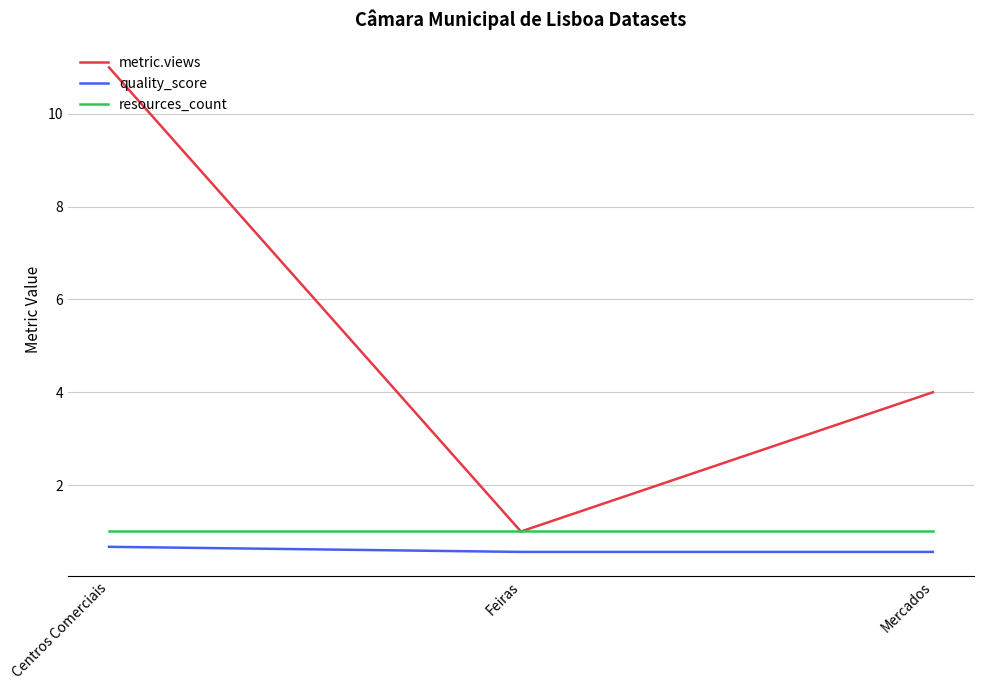

What is the average value of the metric.views series?

5.3